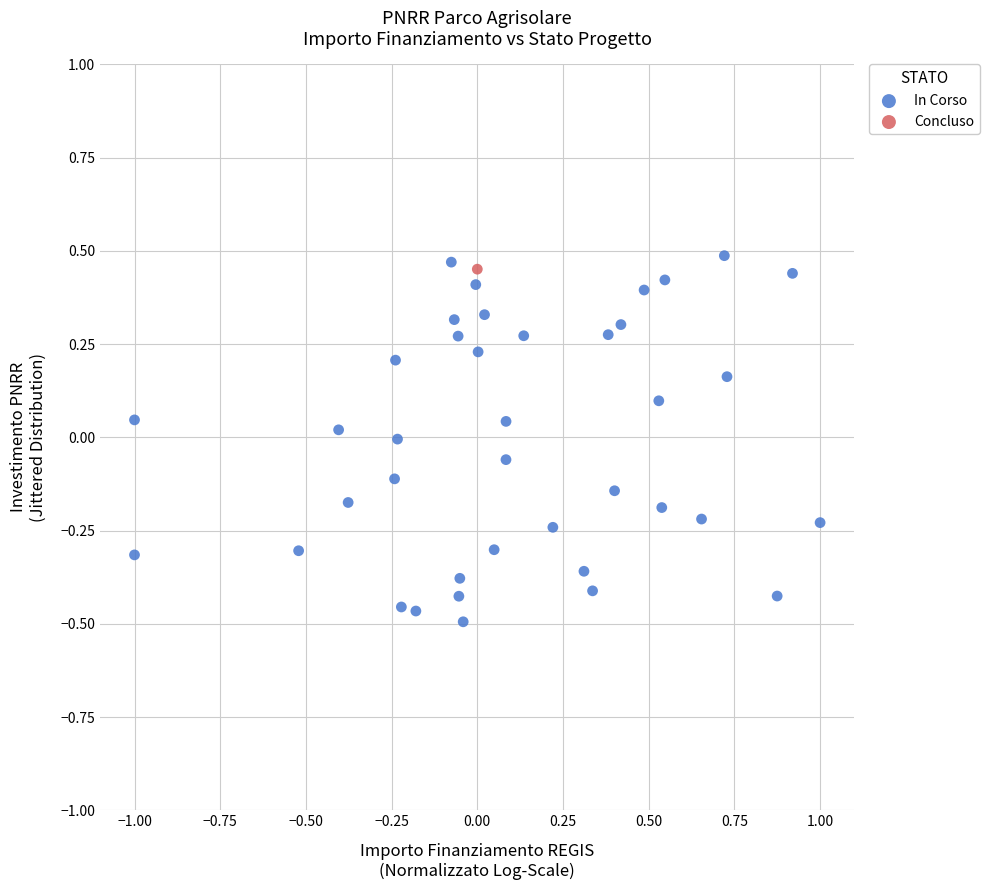

What are all the series names shown in the legend?

In Corso, Concluso